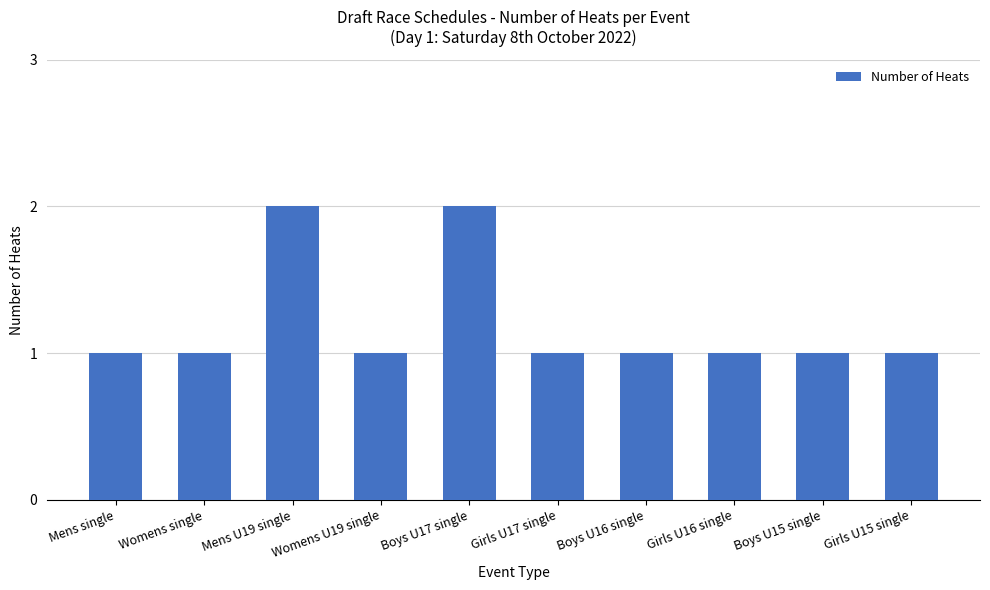

What is the average value?

1